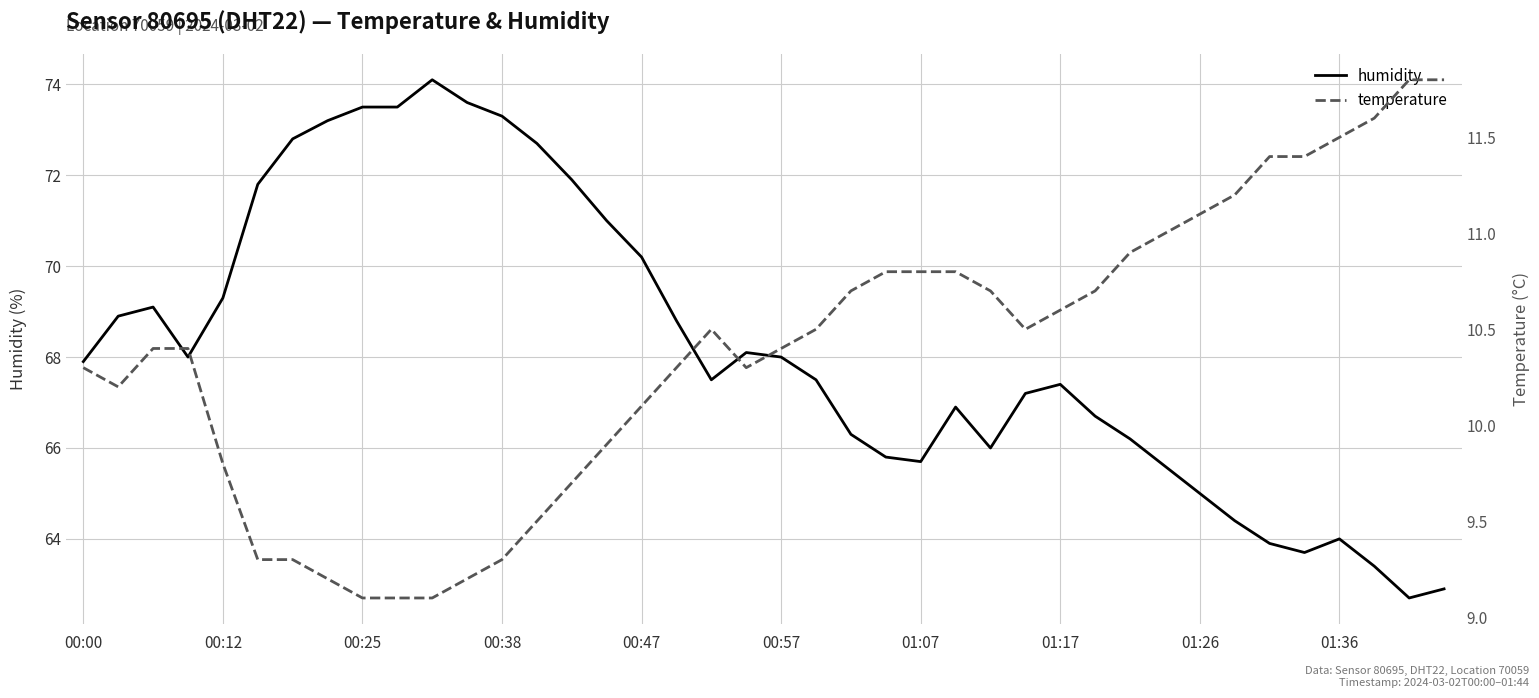

Is it true that humidity equals 128.1 at 00:38?

False